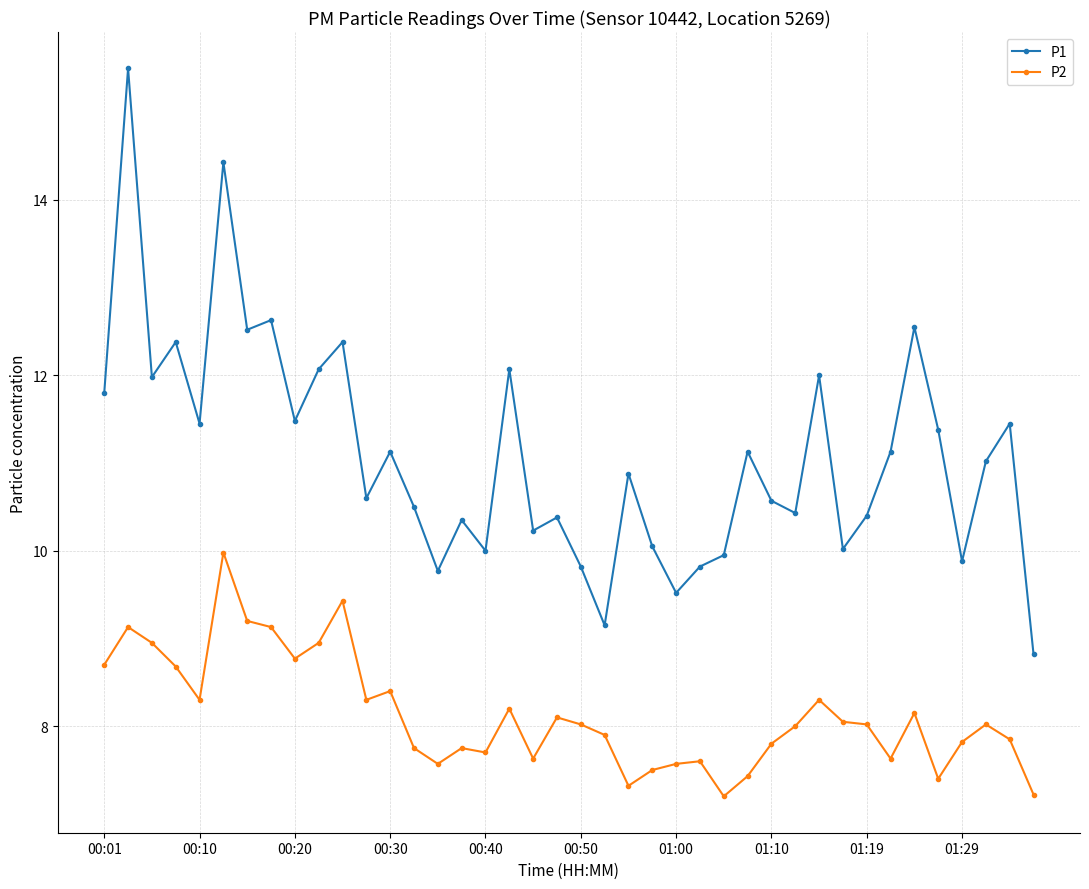

Which series has the widest spread of values?

P1